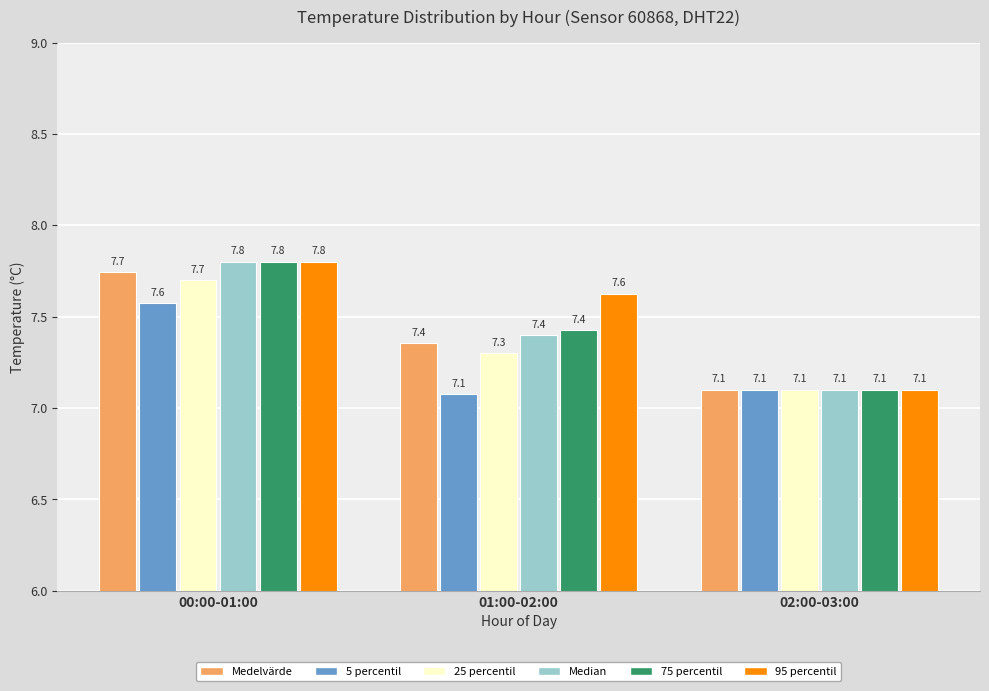

Reading right to left, list all the values displayed in this chart.

Medelvärde: 7.1	7.4	7.7
5 percentil: 7.1	7.1	7.6
25 percentil: 7.1	7.3	7.7
Median: 7.1	7.4	7.8
75 percentil: 7.1	7.4	7.8
95 percentil: 7.1	7.6	7.8